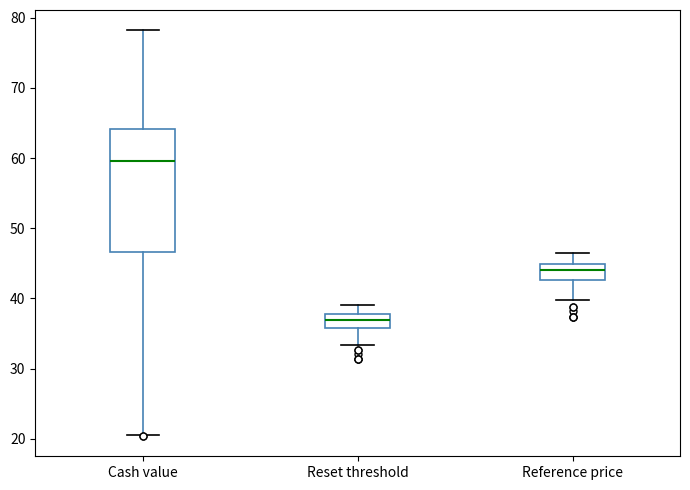

Which box is the tallest, from its lower edge to its upper edge?

Cash value